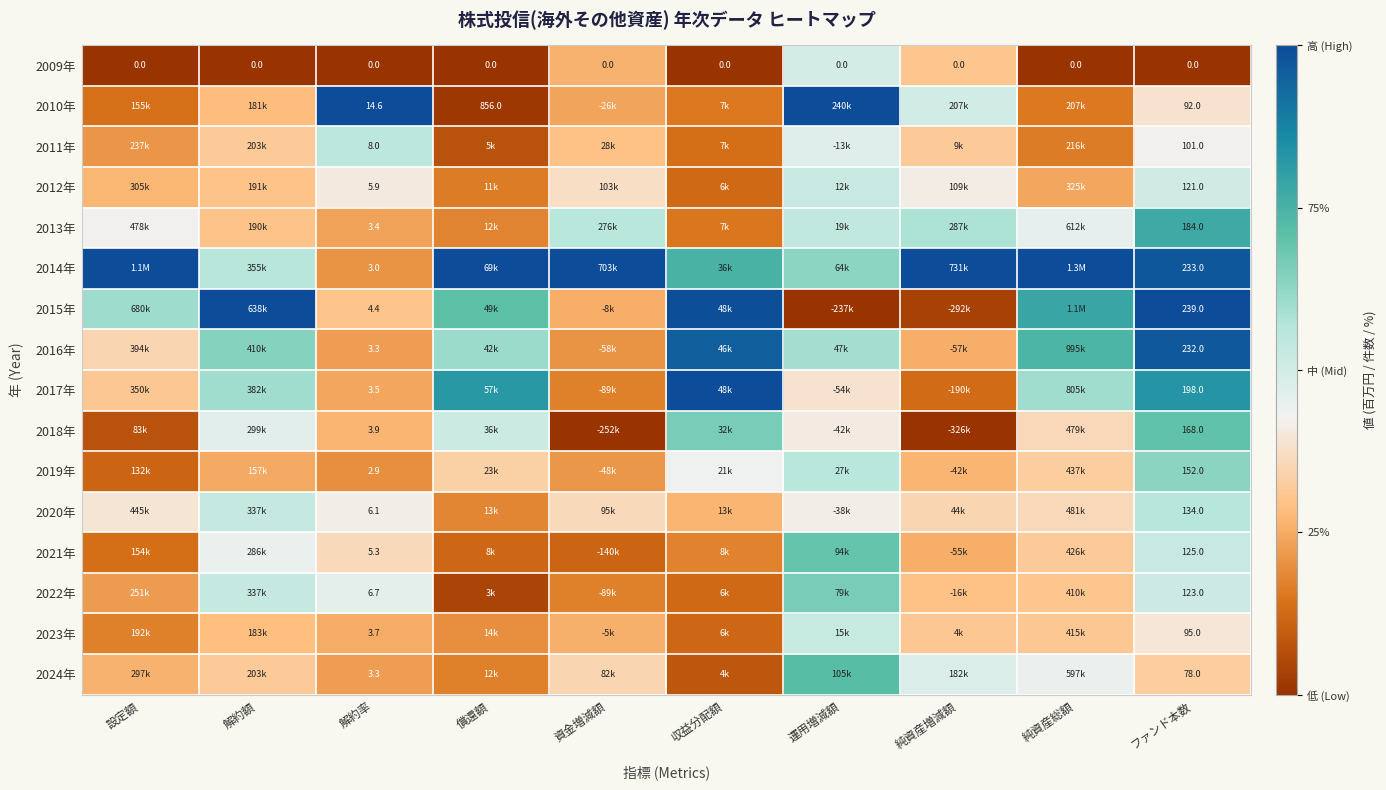

Is the value of 2010年 at 解約率 greater than the value of 2011年 at ファンド本数?

No